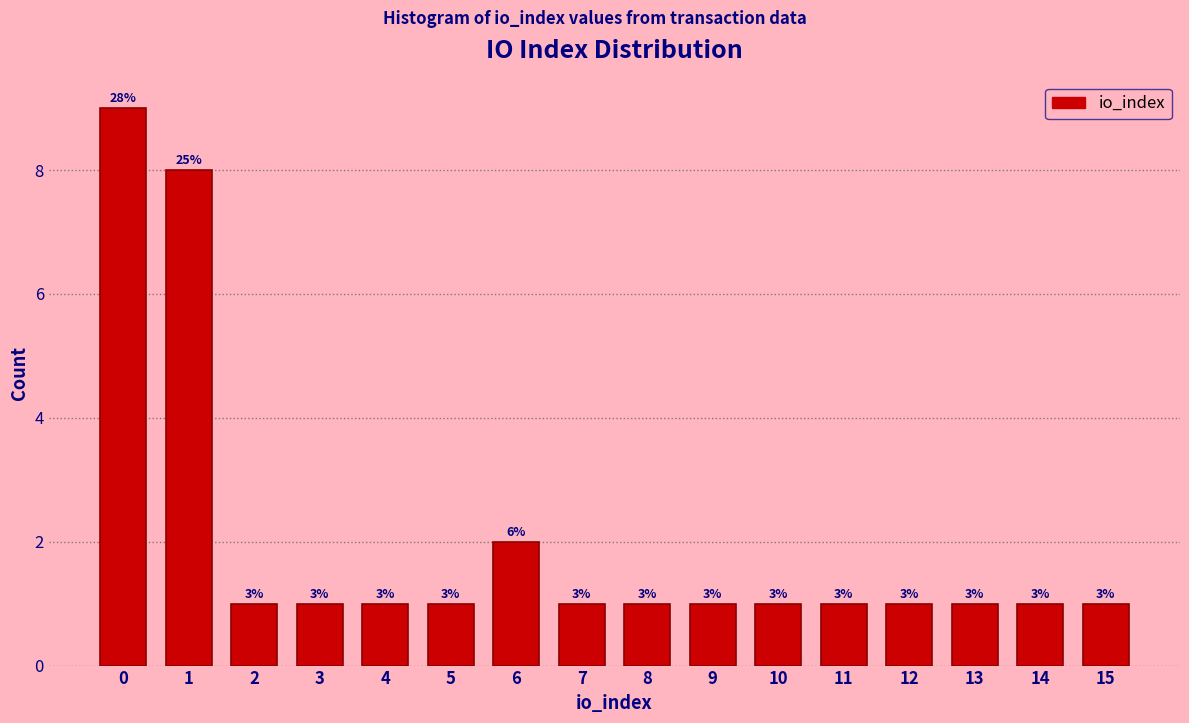

How many bars are there in total?

16